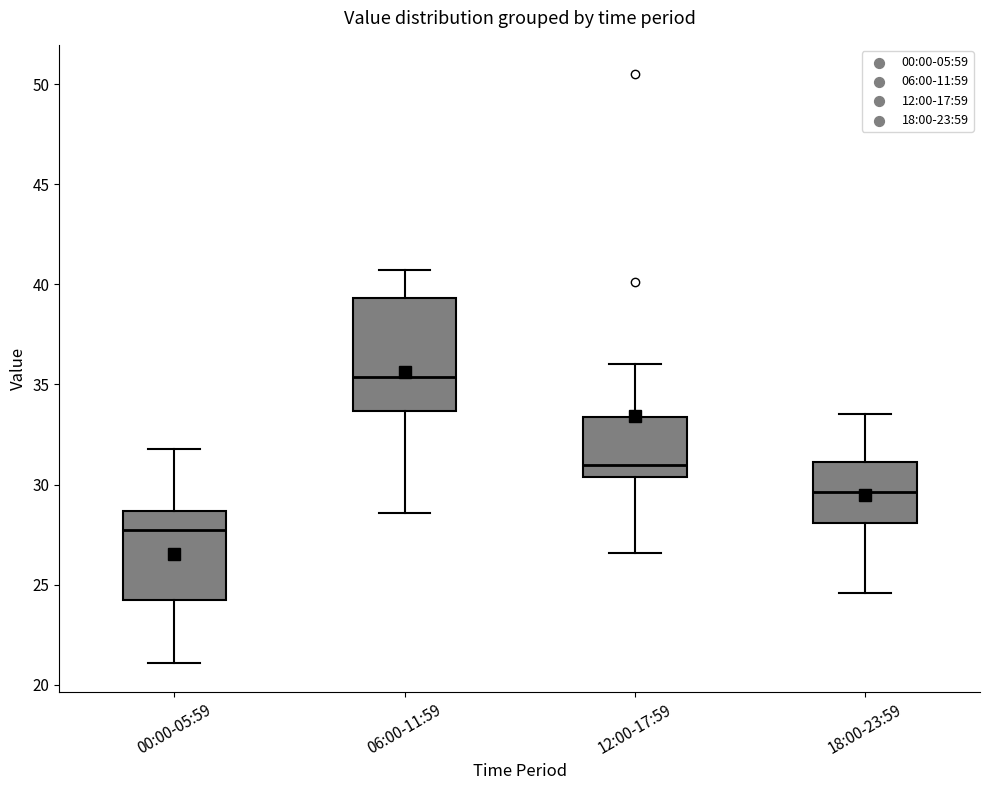

Which box's median line is the lowest?

00:00-05:59